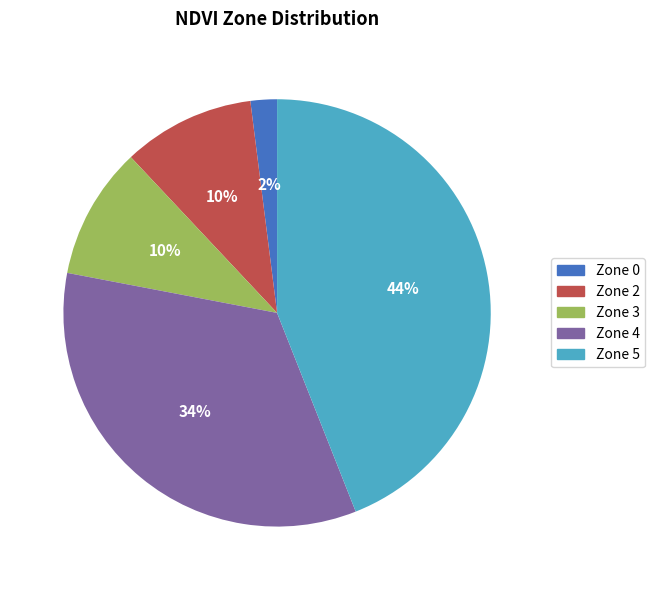

Count the number of slices in the pie.

5